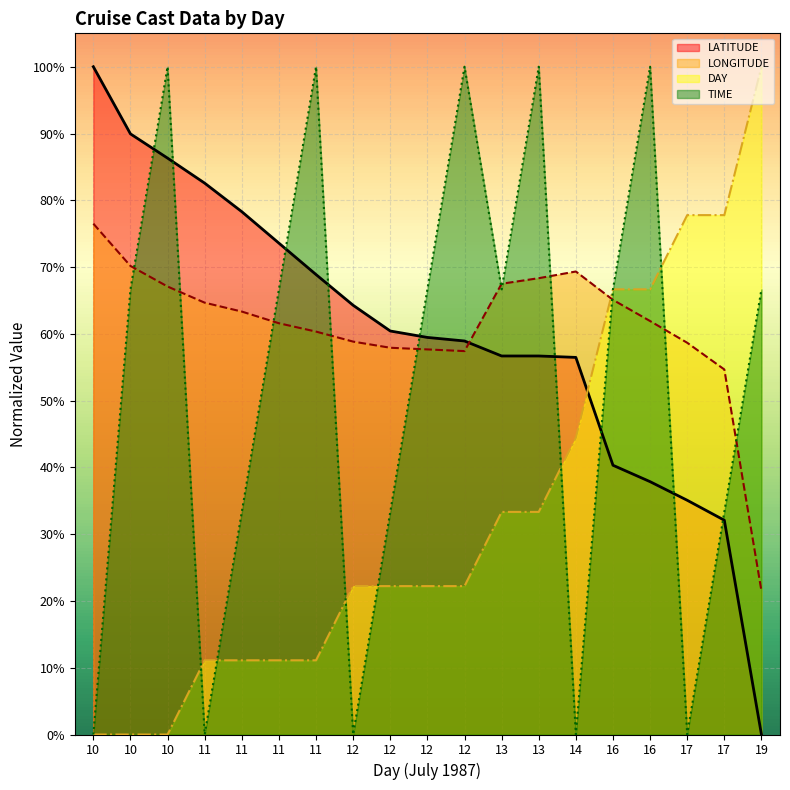

Reading left to right, transcribe all the data shown in this chart.

LATITUDE: 100.0	89.9	86.3	82.6	78.3	73.6	68.9	64.3	60.4	59.5	58.9	56.7	56.7	56.5	40.3	37.9	35.1	32.1	0.0
LONGITUDE: 76.5	70.2	67.1	64.7	63.3	61.6	60.3	58.8	57.9	57.7	57.4	67.5	68.3	69.3	65.1	61.9	58.7	54.7	21.5
DAY: 0.0	0.0	0.0	11.1	11.1	11.1	11.1	22.2	22.2	22.2	22.2	33.3	33.3	44.4	66.7	66.7	77.8	77.8	100.0
TIME: 0.0	66.7	100.0	0.0	33.3	66.7	100.0	0.0	33.3	66.7	100.0	66.7	100.0	0.0	66.7	100.0	0.0	33.3	66.7